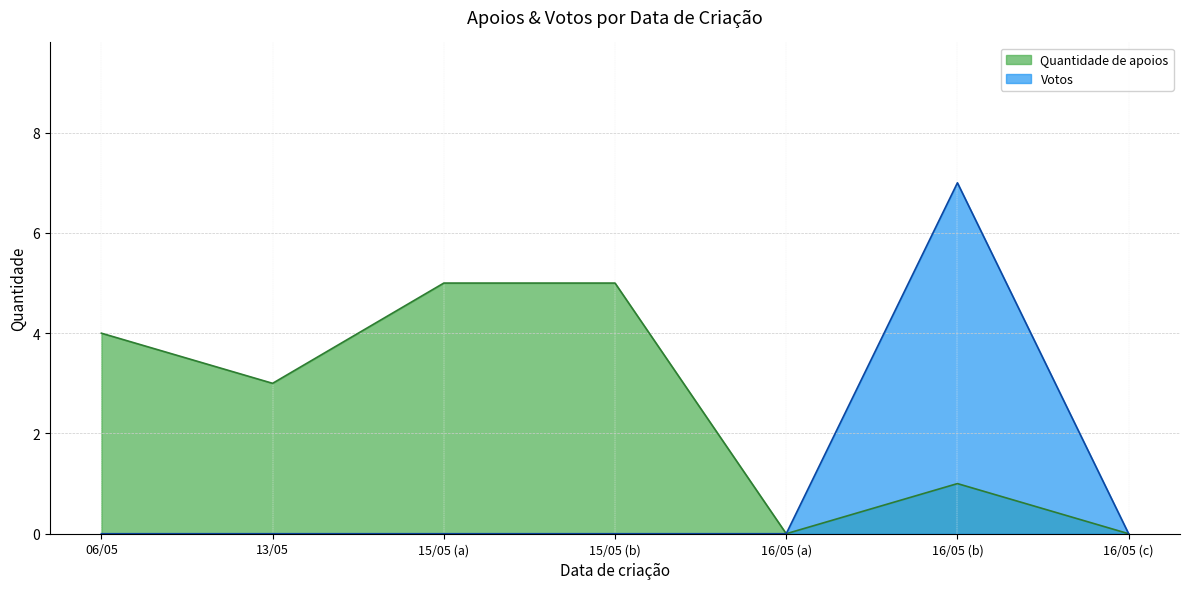

Does the chart have visible grid lines?

Yes